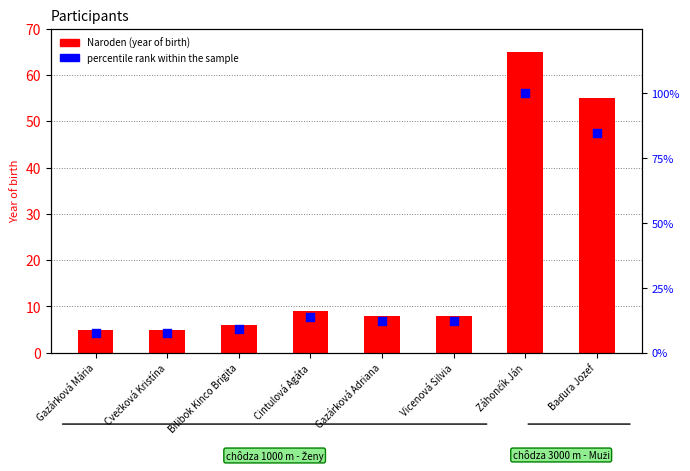

At how many categories does at least one series exceed 70?

2